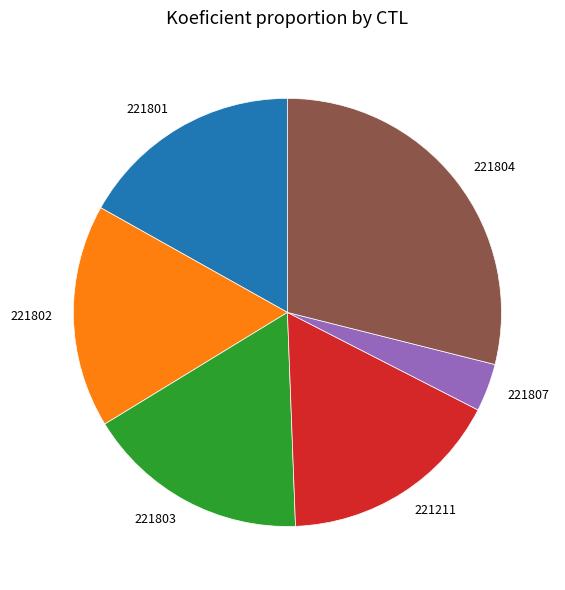

Count the number of slices in the pie.

6